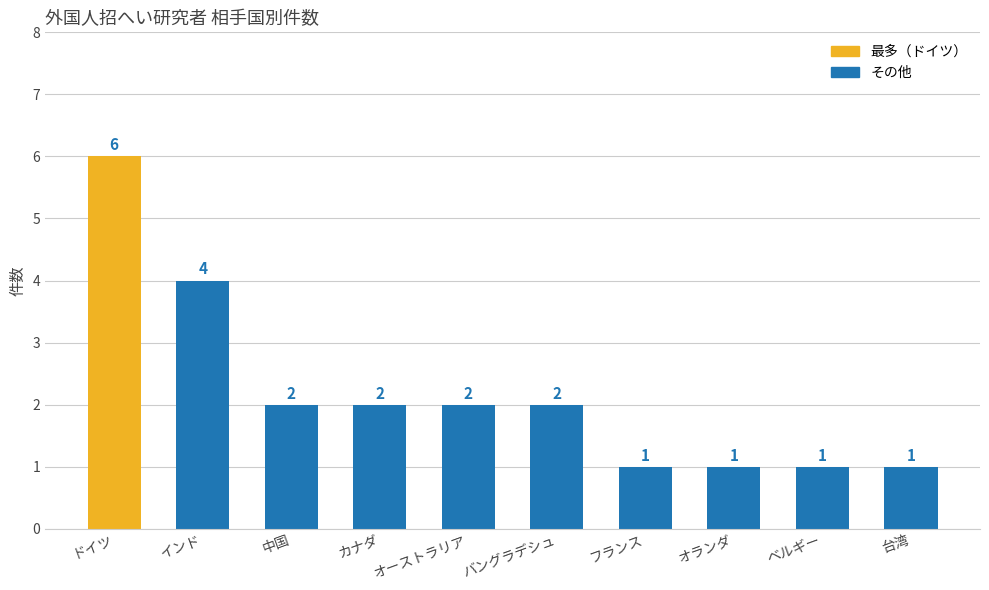

Which category has the highest value across all series?

ドイツ